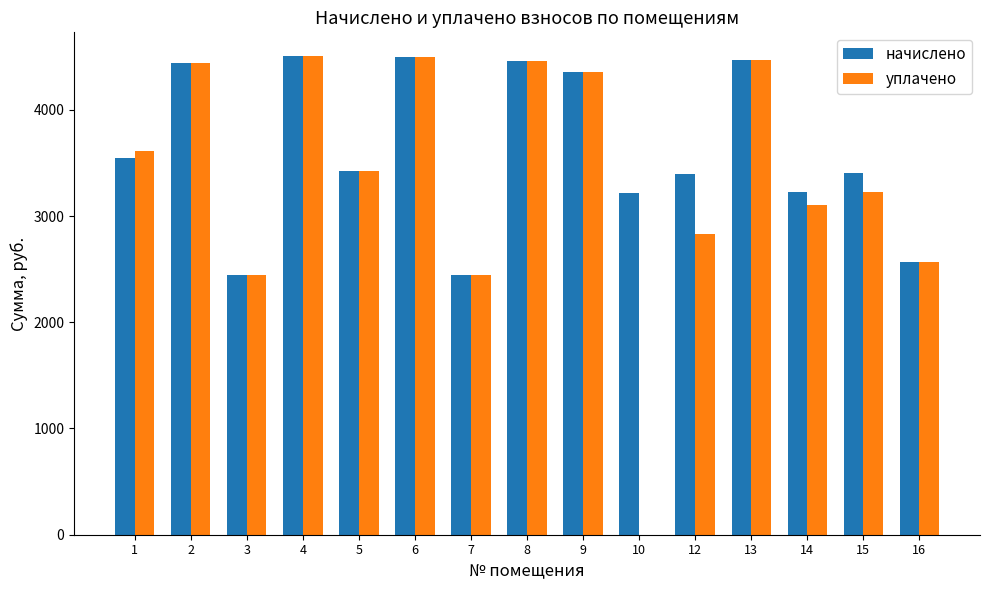

The value of уплачено at 13 is 7378.6. True or false?

False